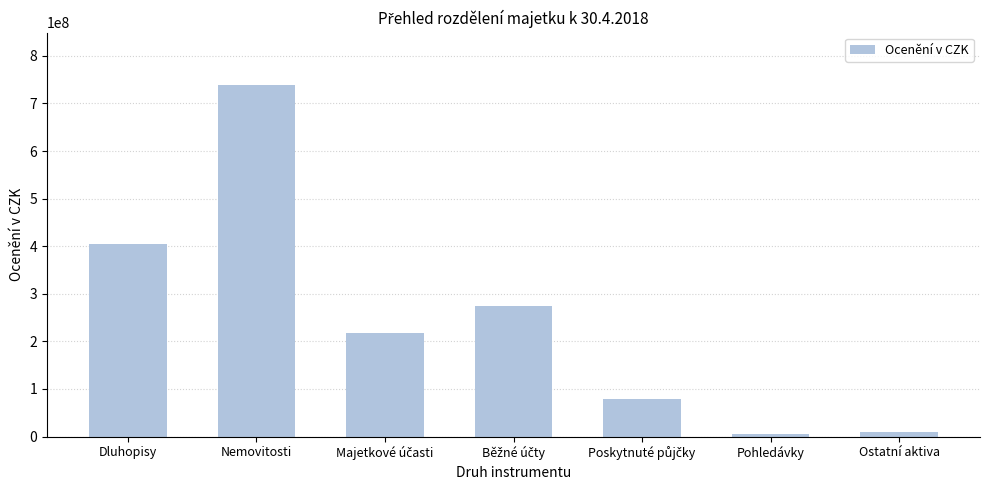

What is the greatest value displayed?

738012157.0